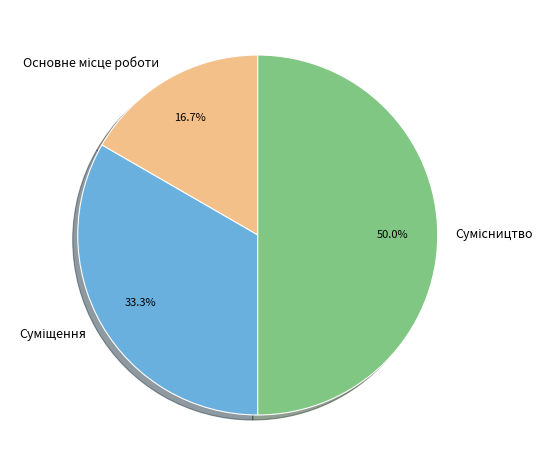

To the nearest percent, what is the difference between the largest and smallest slice percentages?

33%